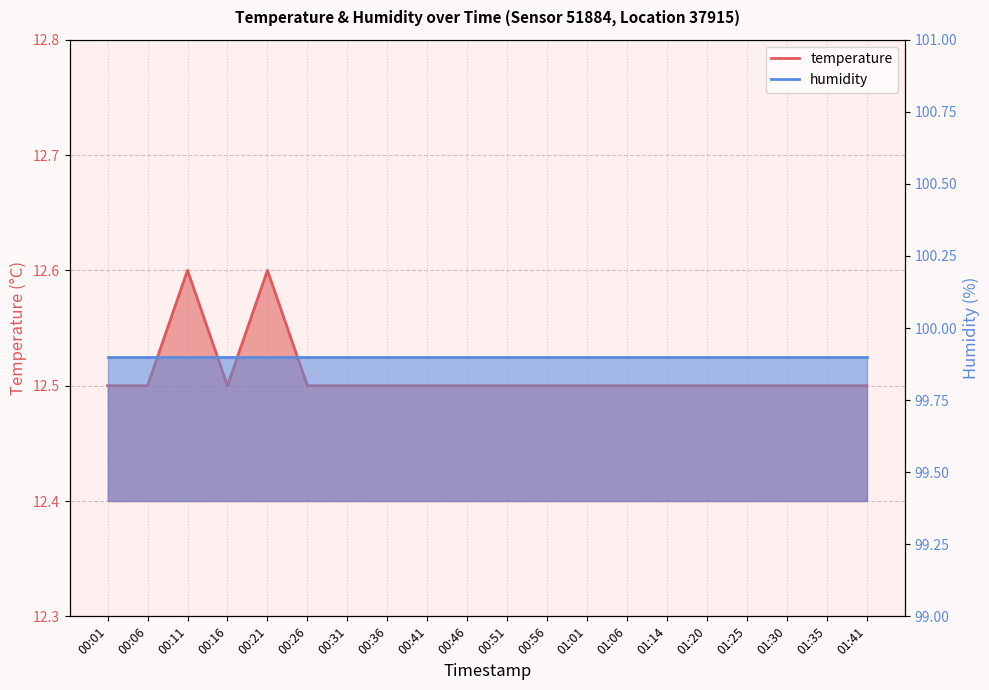

What is the change in value from 00:11 to 01:20?

-0.1